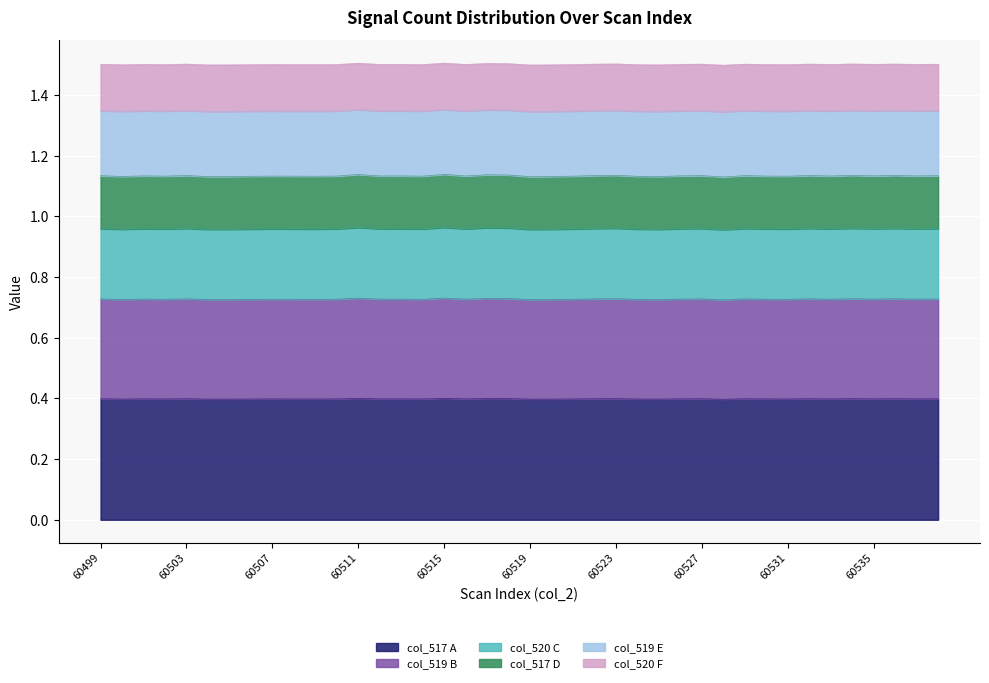

Which label corresponds to the largest value in the chart?

60515